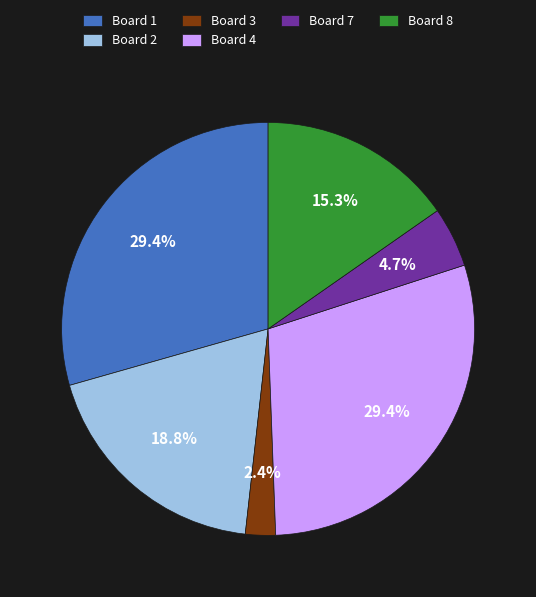

Combined, what portion of the pie is Board 3 and Board 1?

31.8%